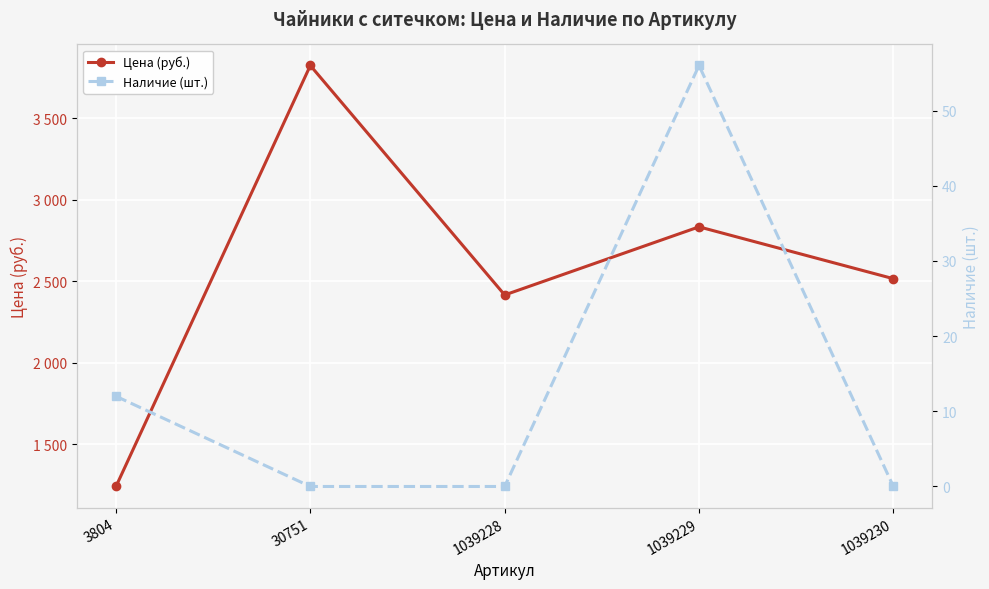

What value does the Цена (руб.) series have at 1039229, to the nearest 100?

2800